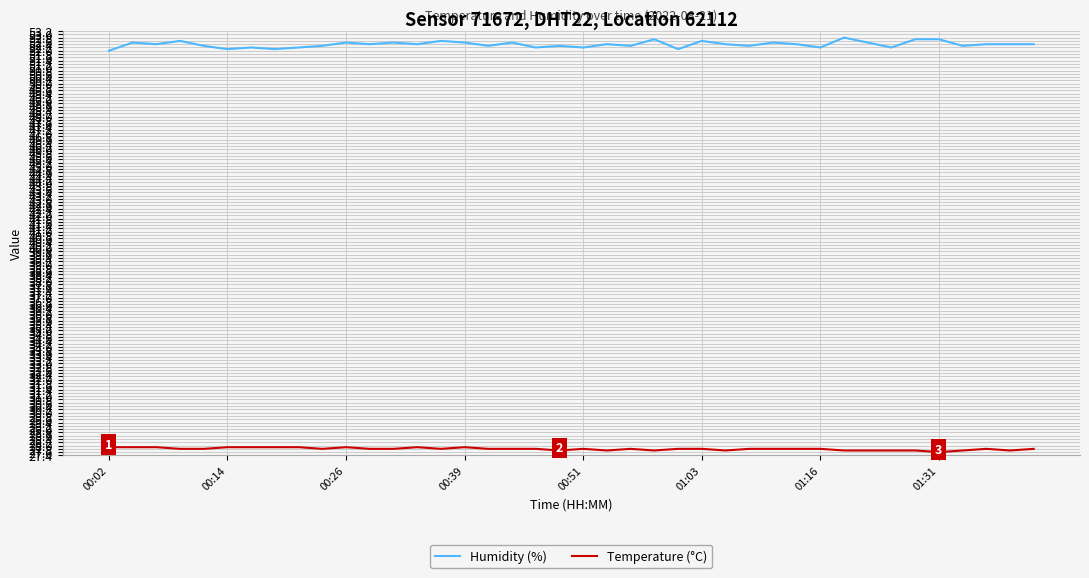

What is the difference between the second highest and minimum values in the Humidity (%) series?

0.7